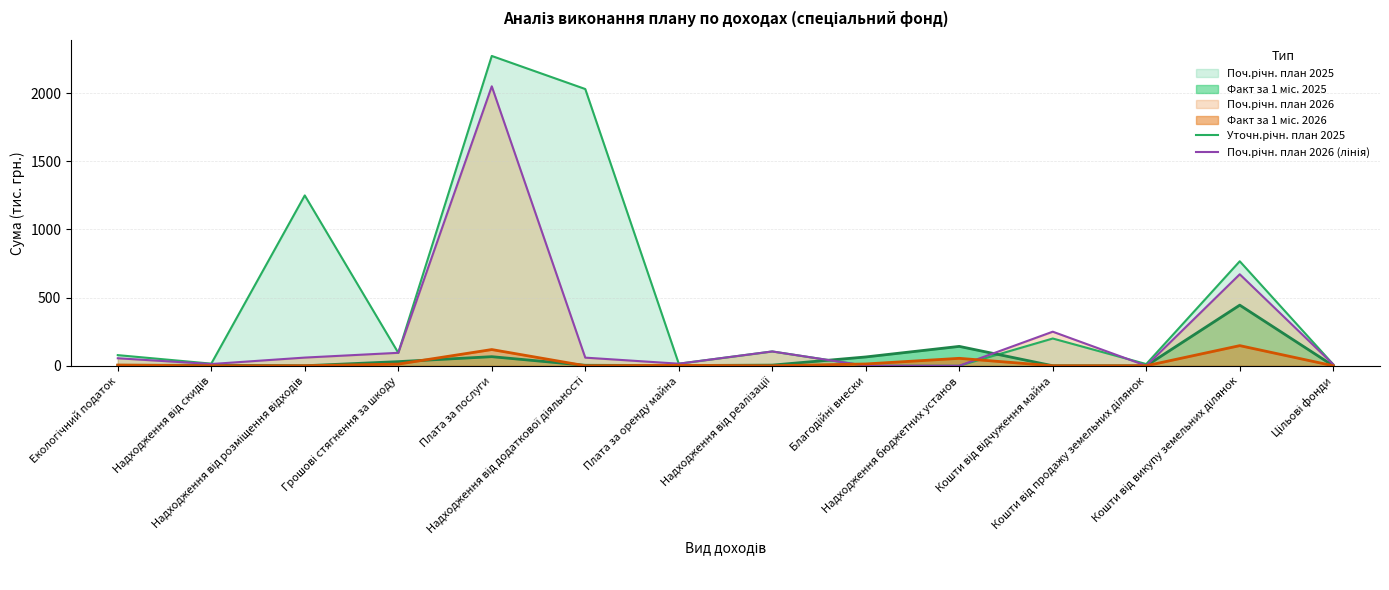

What is the total value across all series at Кошти від відчуження майна?

450.0